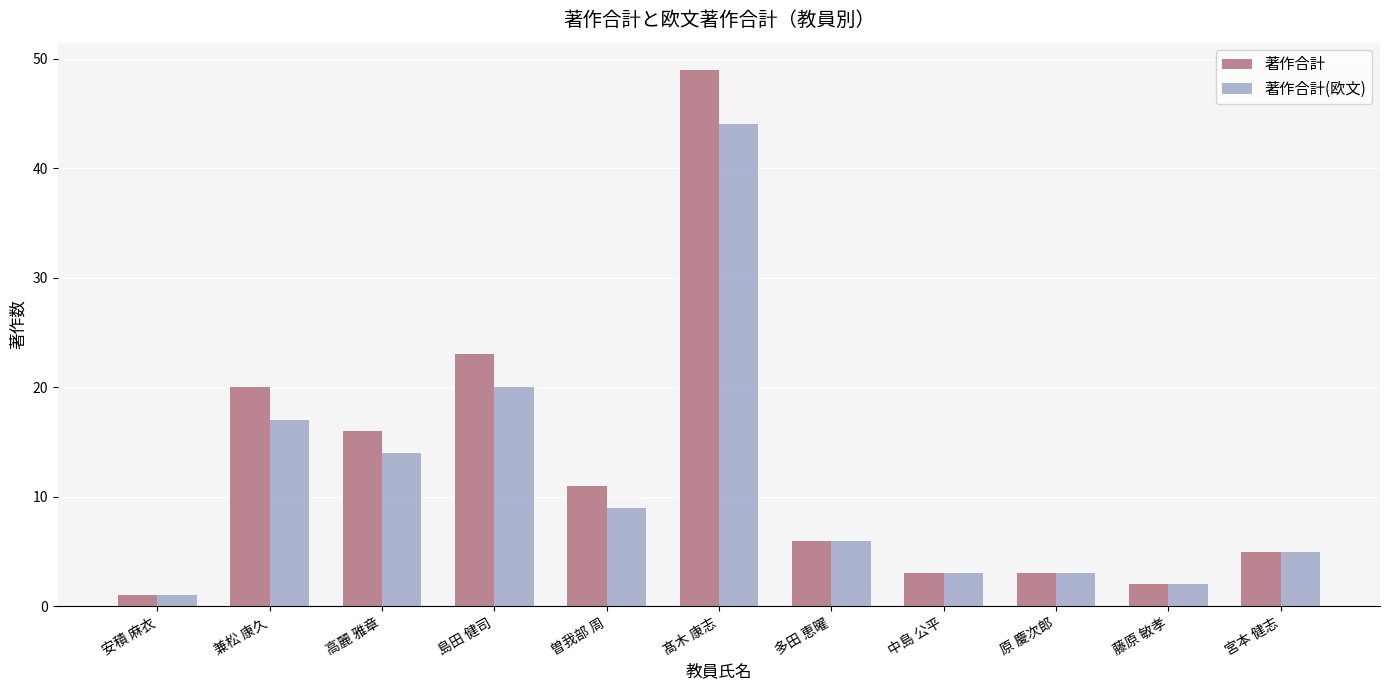

Between 兼松 康久 and 原 慶次郎, which series saw the biggest shift?

著作合計